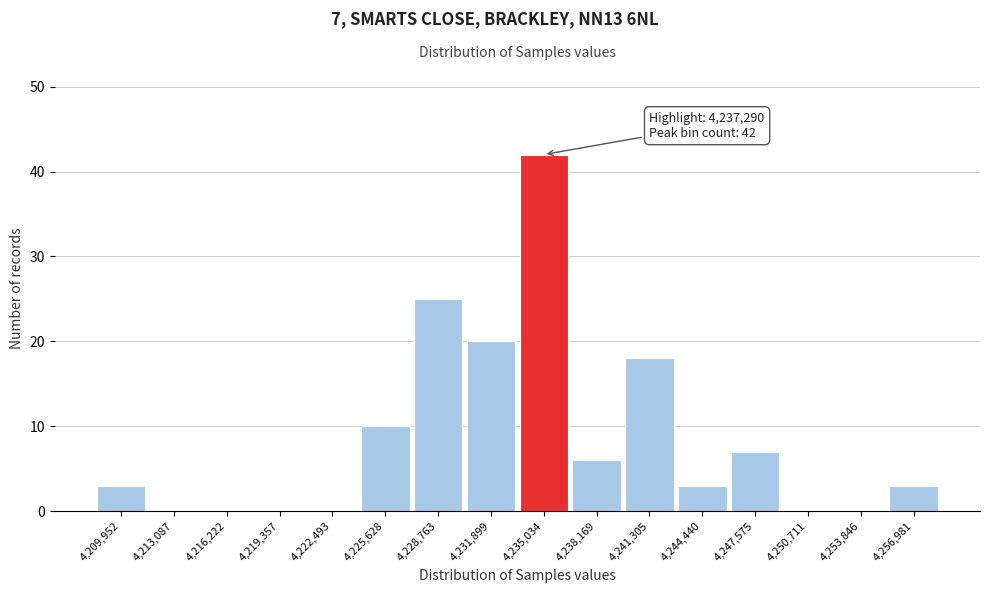

Reading left to right, list all the values displayed in this chart.

4,209,952=3	4,213,087=0	4,216,222=0	4,219,357=0	4,222,493=0	4,225,628=10	4,228,763=25	4,231,899=20	4,235,034=42	4,238,169=6	4,241,305=18	4,244,440=3	4,247,575=7	4,250,711=0	4,253,846=0	4,256,981=3